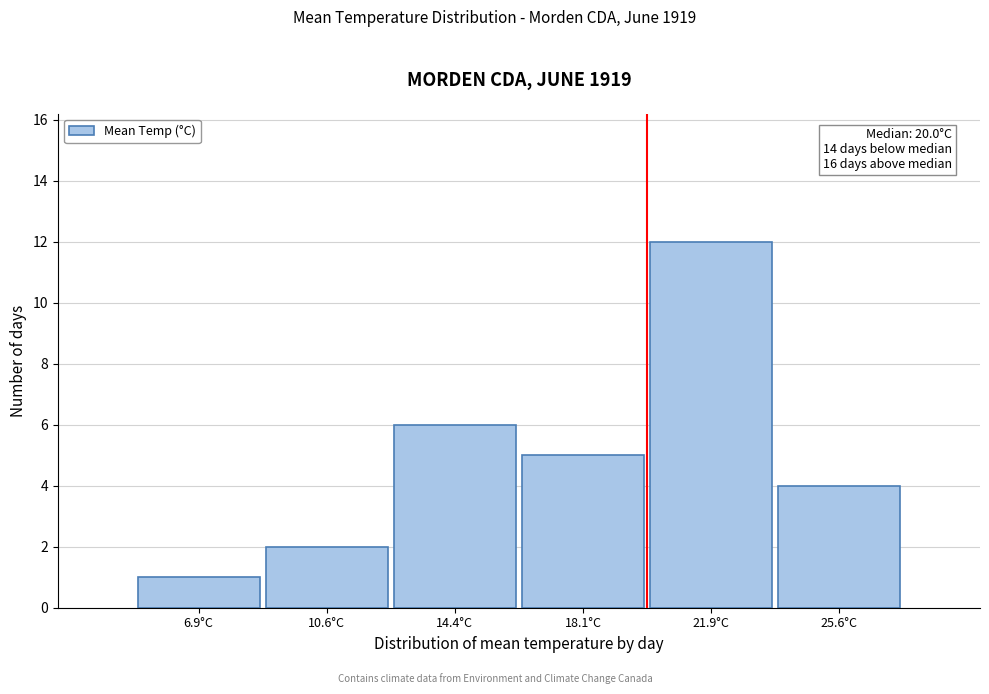

Which range on the x-axis has the tallest bar?

20.00 to 23.75